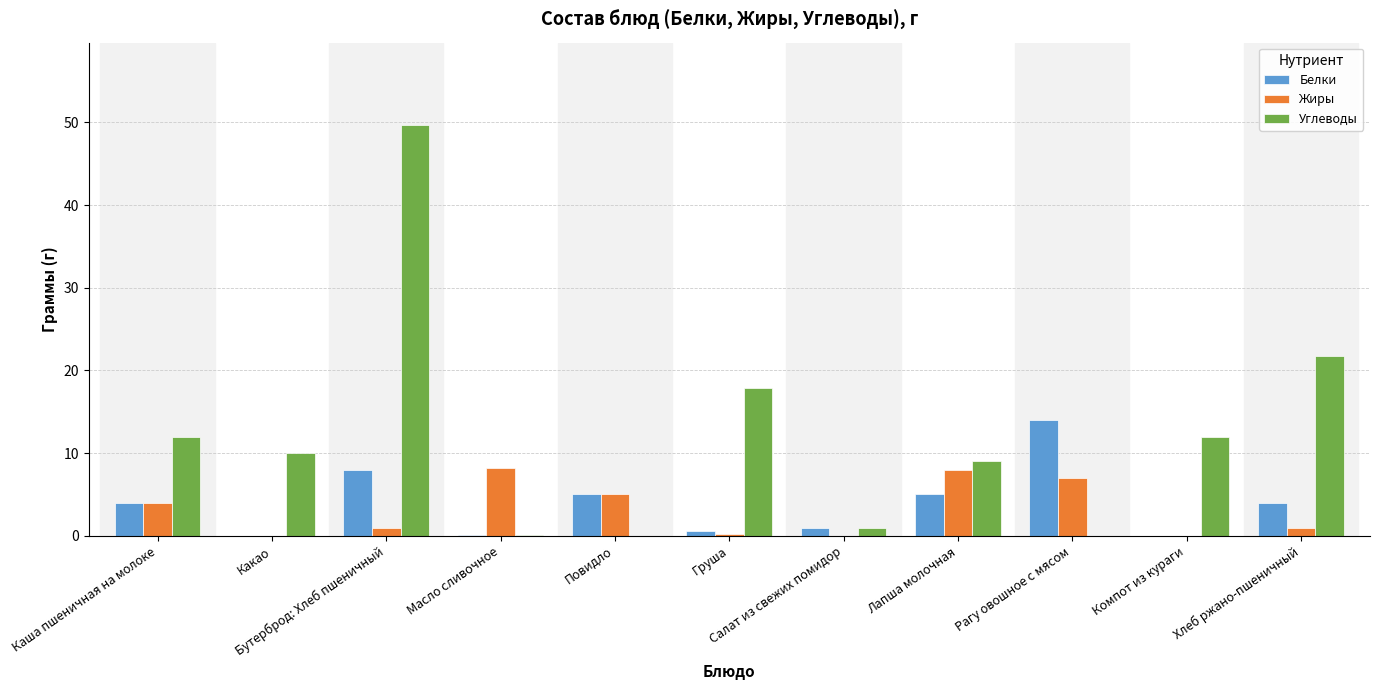

What is the sum of all Жиры values?

34.4